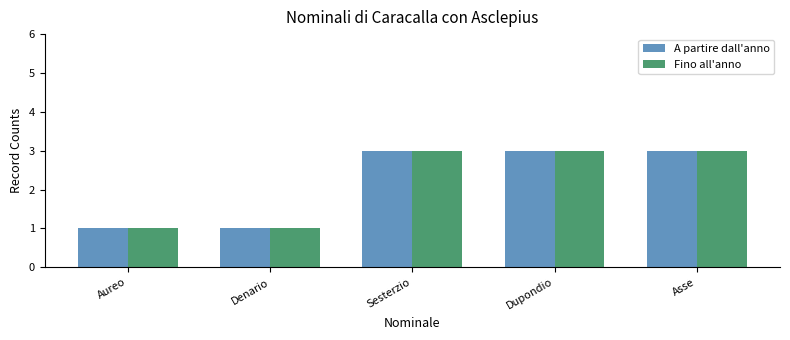

Is it true that Fino all'anno equals 3 at Dupondio?

True